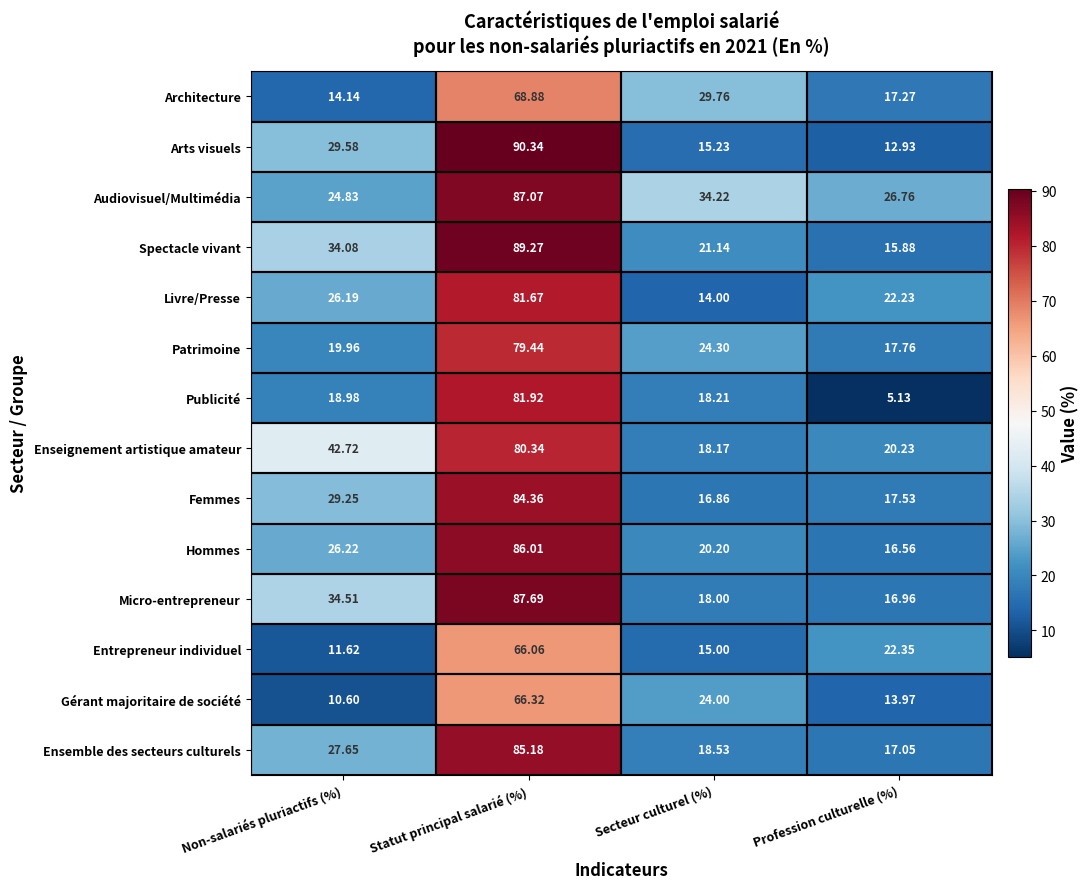

Which category has the highest value in the Entrepreneur individuel series?

Statut principal salarié (%)